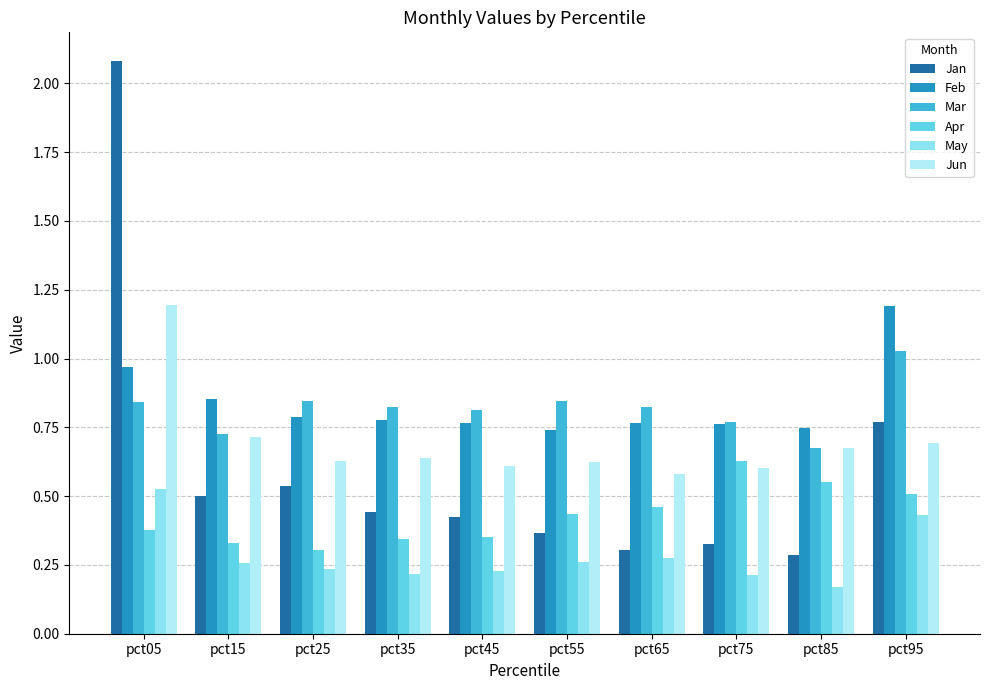

How many bars are there in total?

60